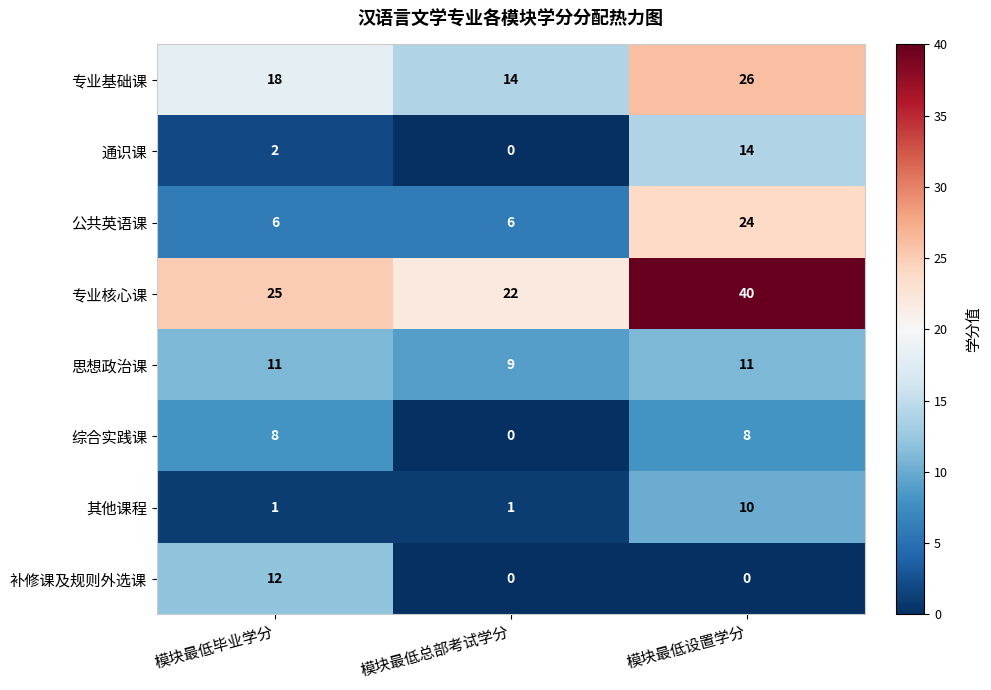

Count the number of data series in this chart.

8